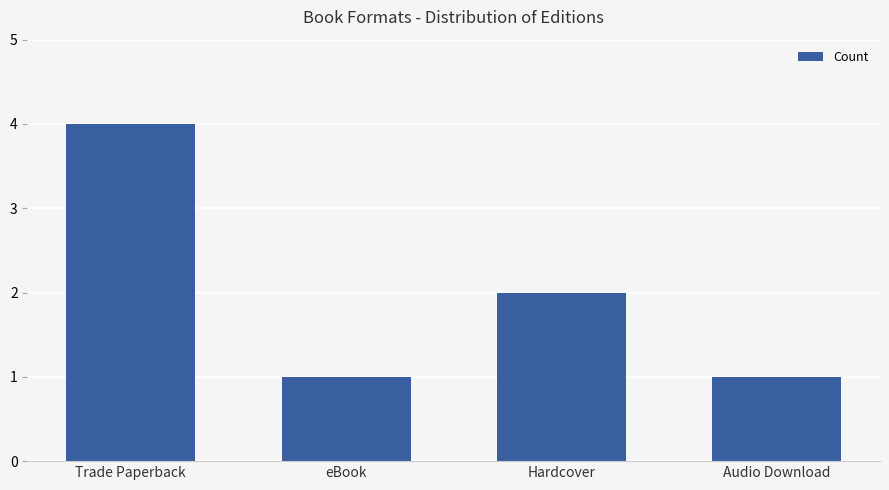

True or false: the data shows 2 at Audio Download.

False